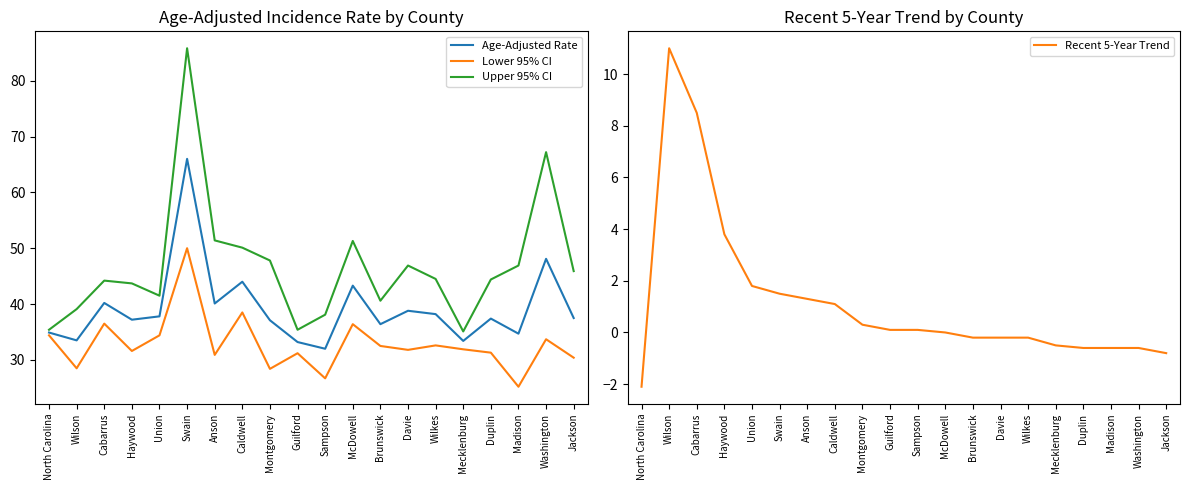

What is the total value across all series at Anson?

123.7